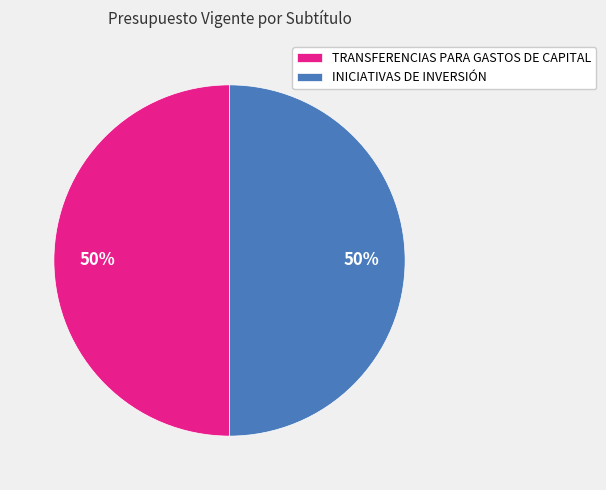

True or false: TRANSFERENCIAS PARA GASTOS DE CAPITAL accounts for 50% of the total.

True